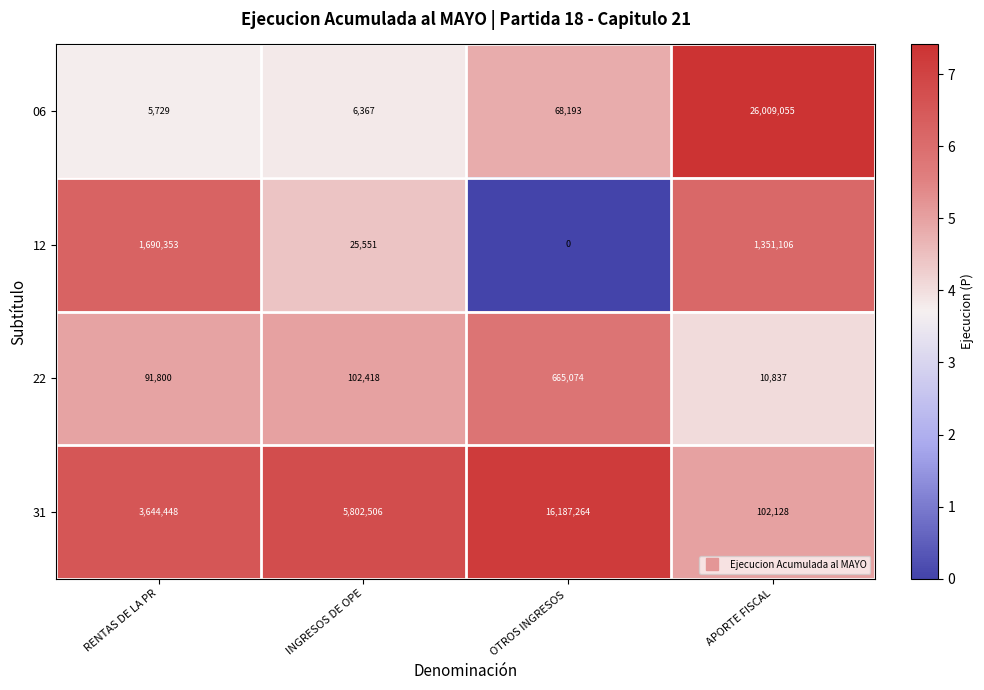

Reading left to right, transcribe all the data shown in this chart.

06: 5729	6367	68193	26009055
12: 1690353	25551	0	1351106
22: 91800	102418	665074	10837
31: 3644448	5802506	16187264	102128